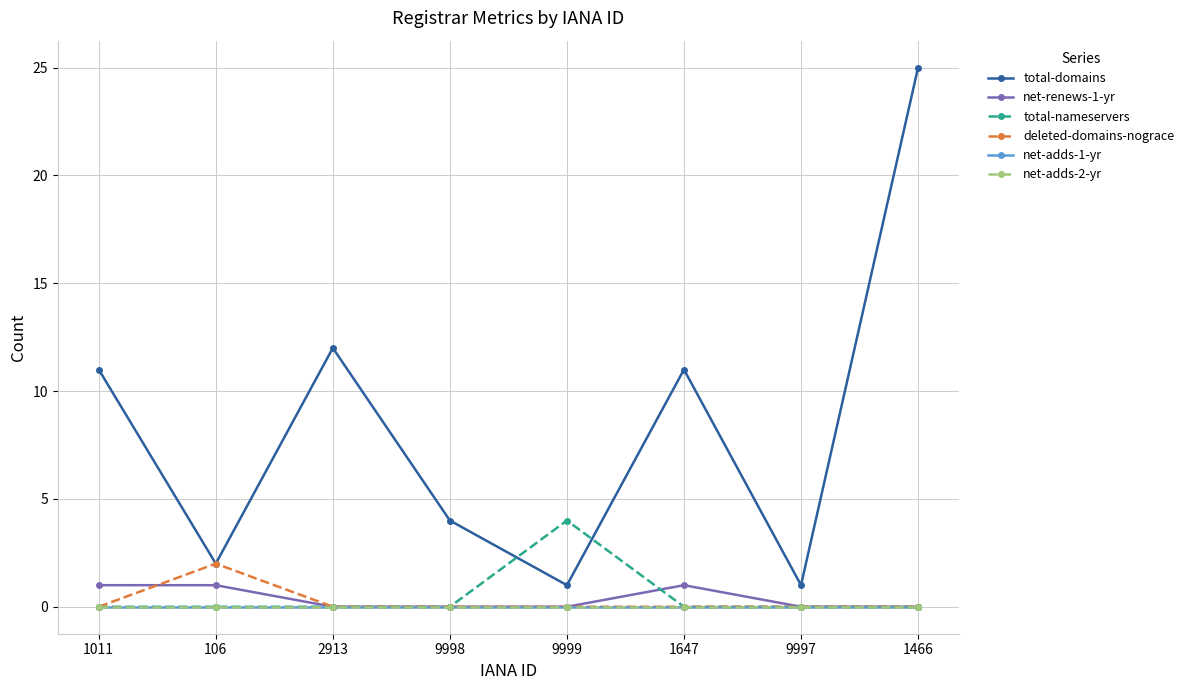

What is the sum of all total-domains values?

67